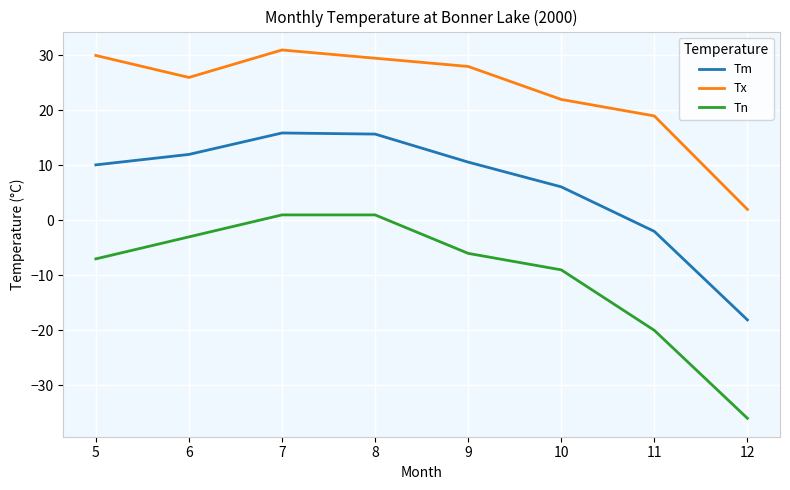

True or false: Tn and Tm intersect in this chart.

False